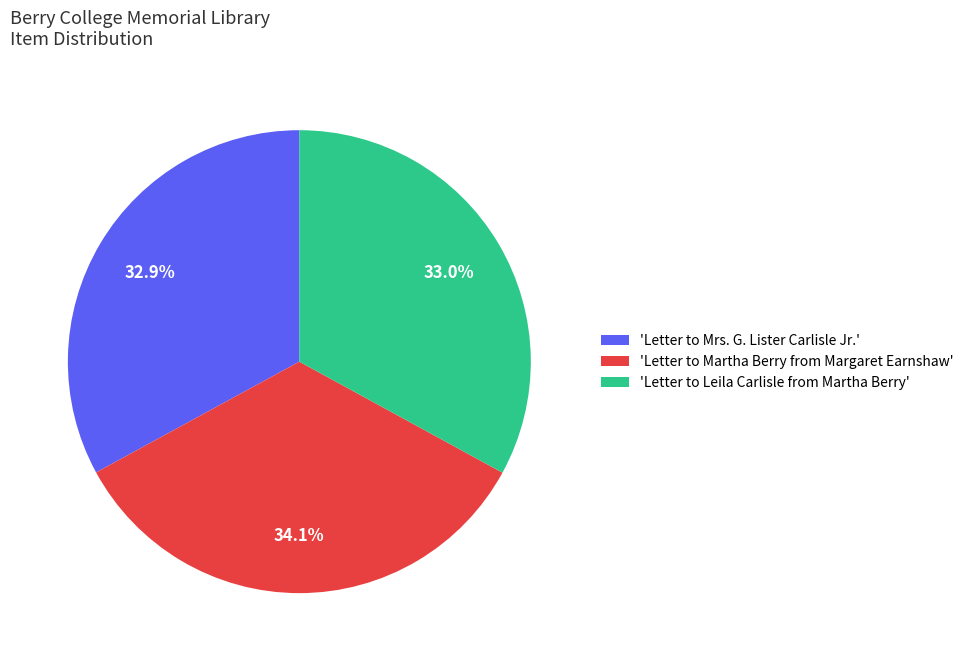

Is there a majority slice in this chart?

No